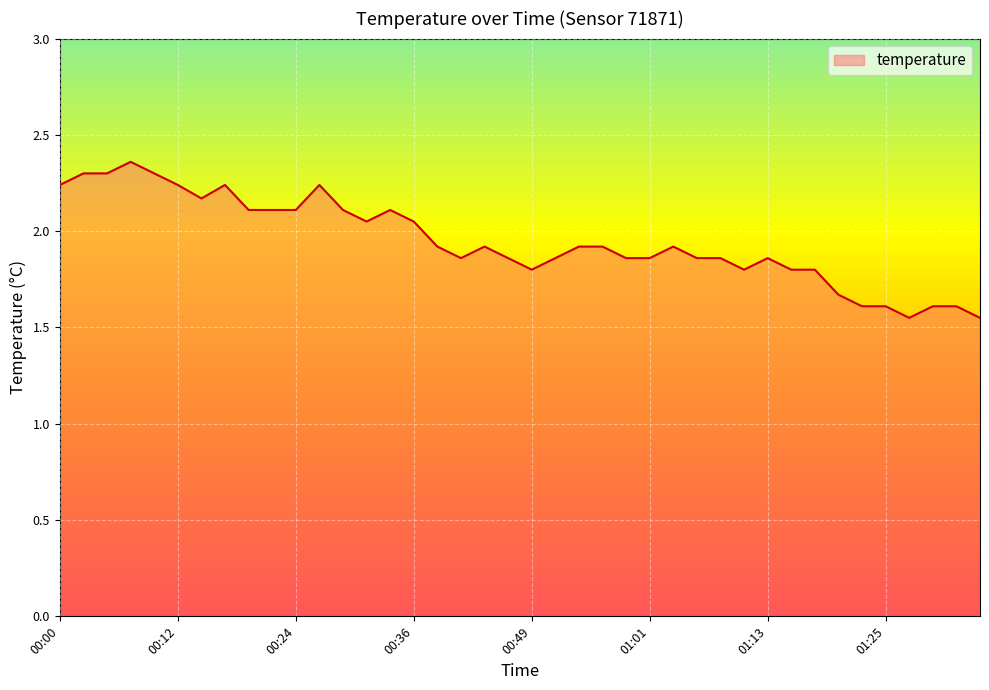

What is the difference between the maximum and minimum values?

0.8